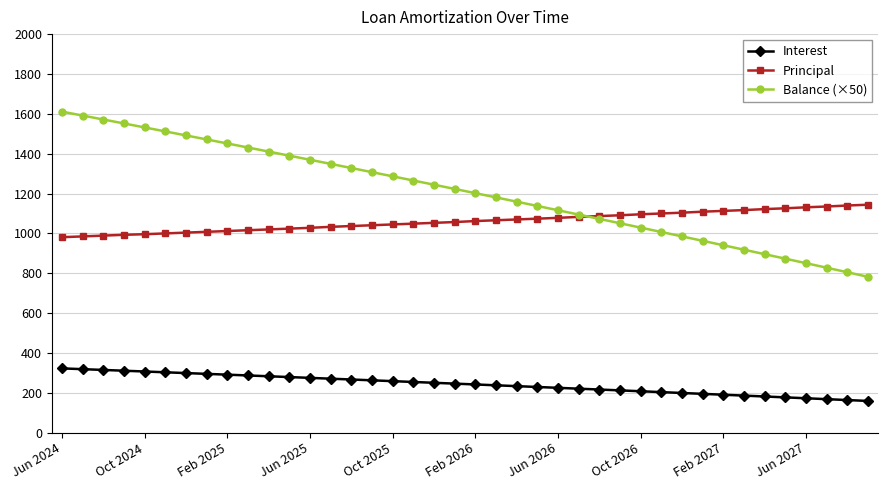

Which series has the largest total across all categories?

Balance (×50)